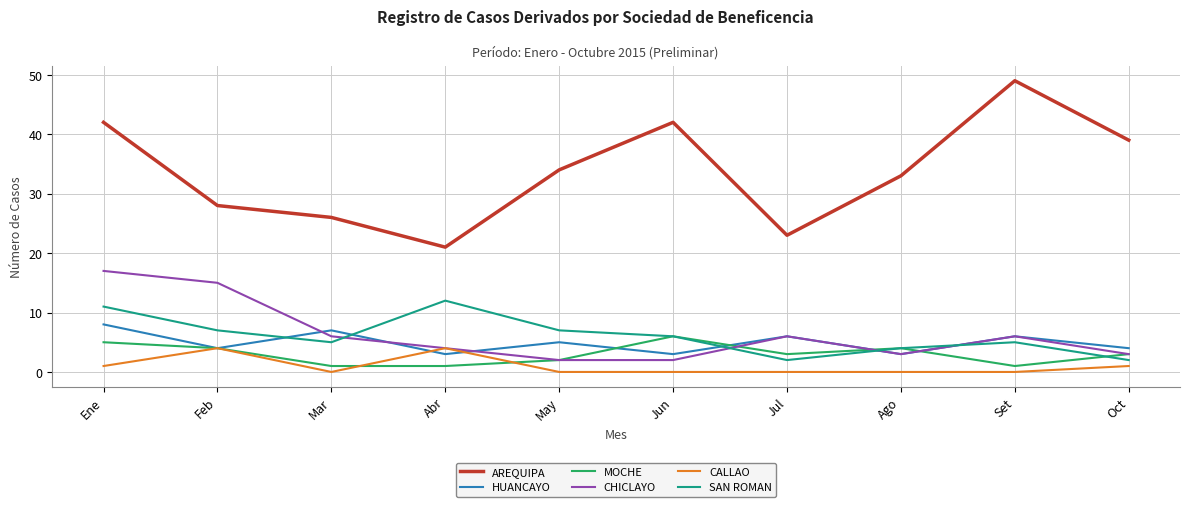

The CHICLAYO series shows 6 at Set. True or false?

True